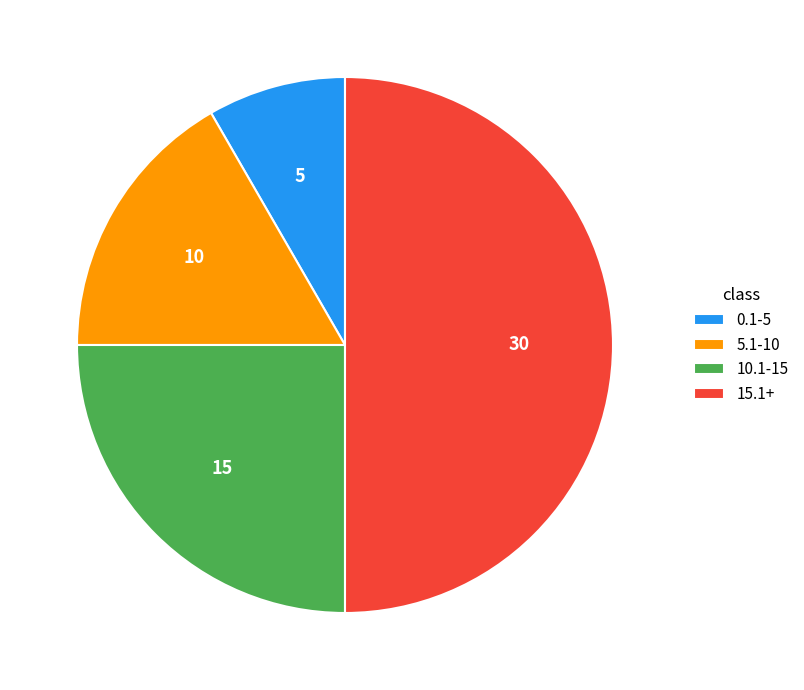

Does 0.1-5 account for over 50% of the chart?

No